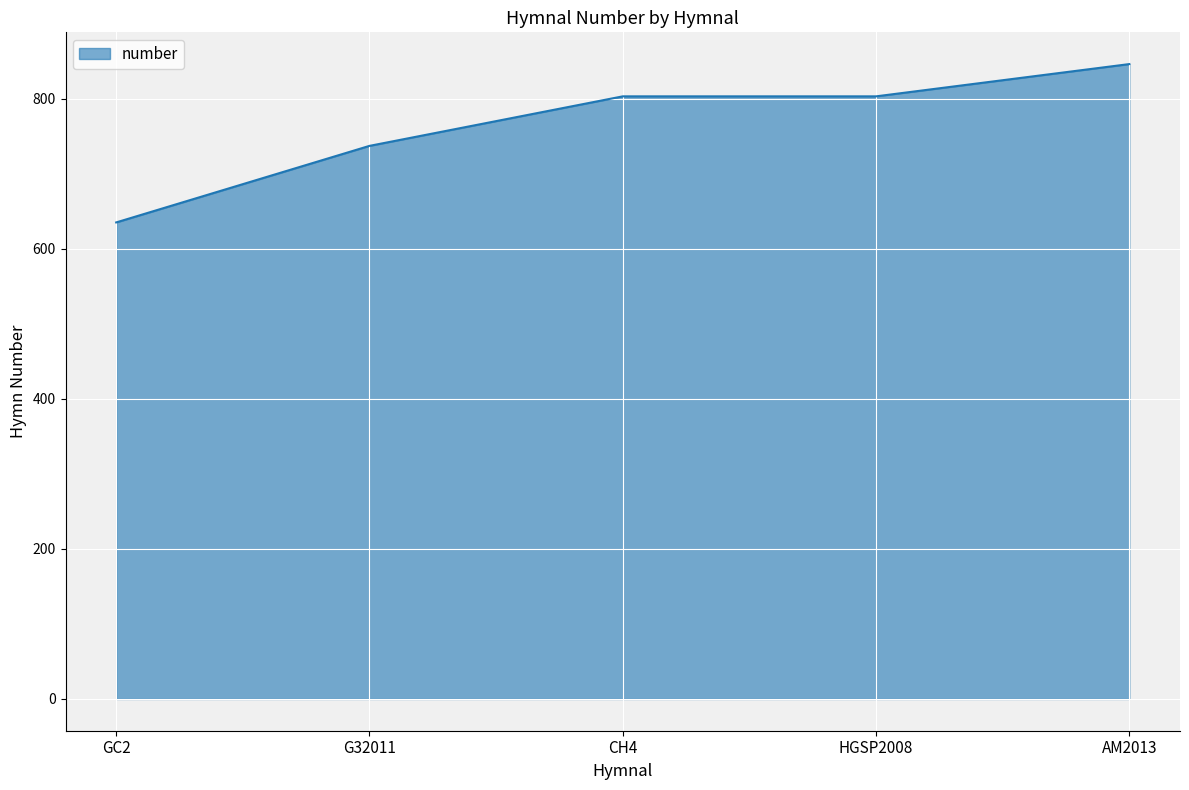

What is the difference between the second highest and minimum values?

168